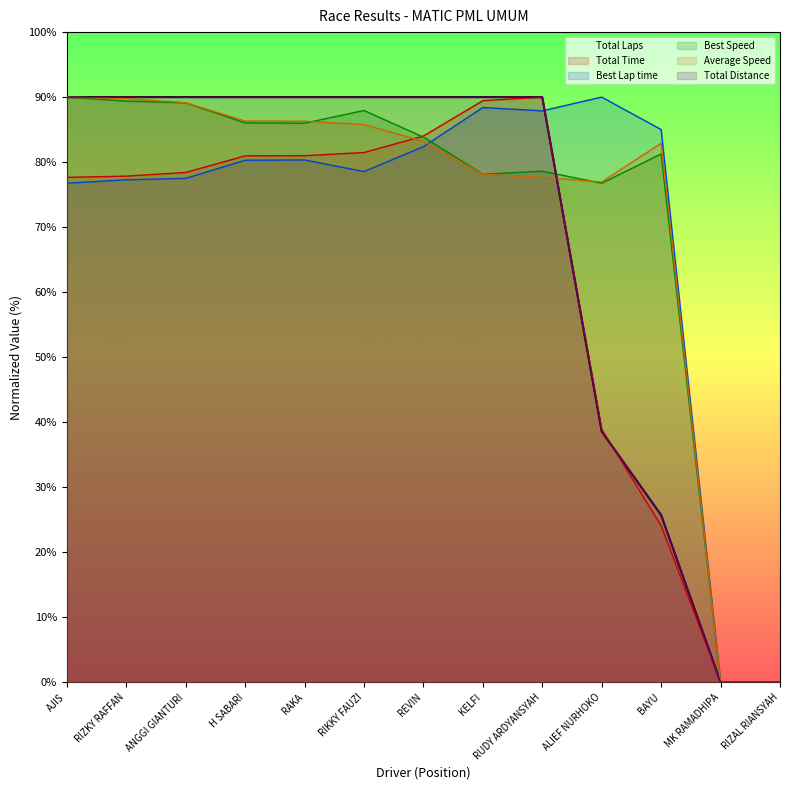

Reading left to right, list all the values displayed in this chart.

Total Laps: 90.0	90.0	90.0	90.0	90.0	90.0	90.0	90.0	90.0	38.6	25.7	0.0	0.0
Total Time: 77.7	77.8	78.4	81.0	81.0	81.5	84.0	89.5	90.0	38.9	24.1	0.0	0.0
Best Lap time: 76.8	77.3	77.5	80.3	80.3	78.6	82.4	88.4	87.9	90.0	85.0	0.0	0.0
Best Speed: 90.0	89.4	89.1	86.0	86.0	87.9	83.9	78.1	78.6	76.8	81.3	0.0	0.0
Average Speed: 90.0	89.8	89.1	86.3	86.3	85.8	83.2	78.1	77.7	76.9	82.9	0.0	0.0
Total Distance: 90.0	90.0	90.0	90.0	90.0	90.0	90.0	90.0	90.0	38.6	25.7	0.0	0.0